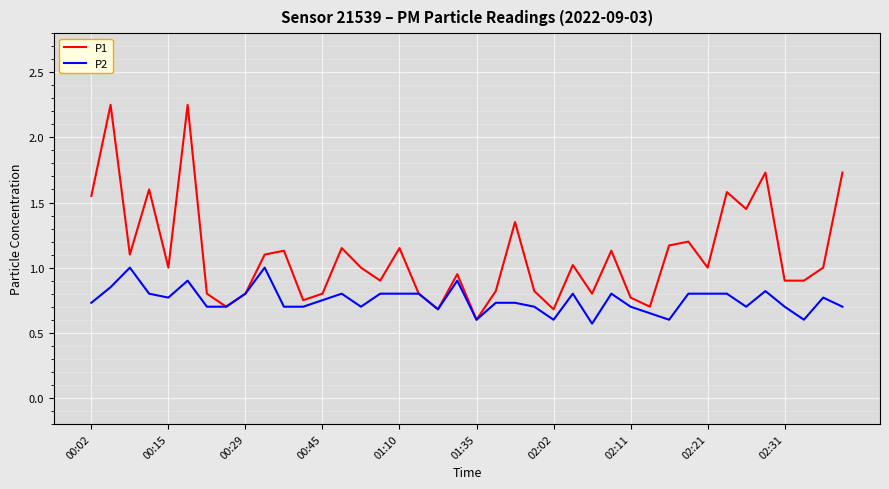

Which series has the widest spread of values?

P1